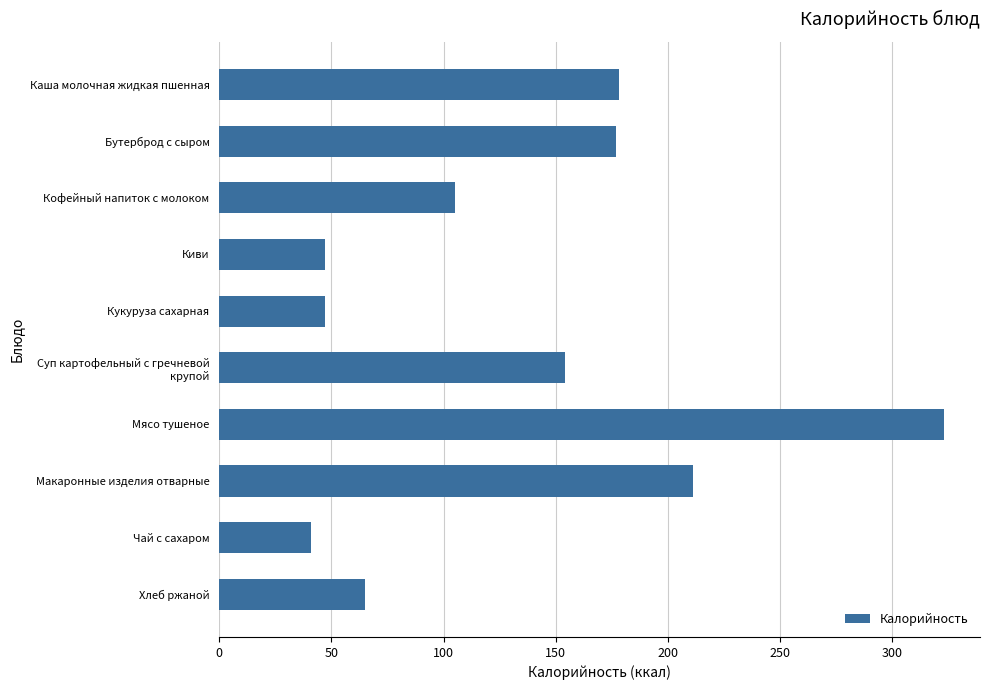

What is the label of the 4th bar from the bottom?

Мясо тушеное